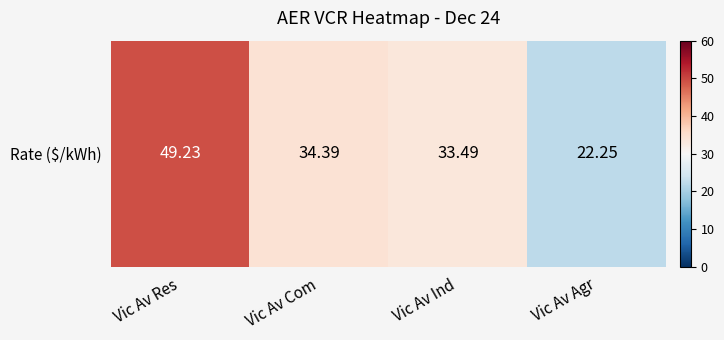

Reading right to left, what are all the values shown in this chart?

22.2	33.5	34.4	49.2